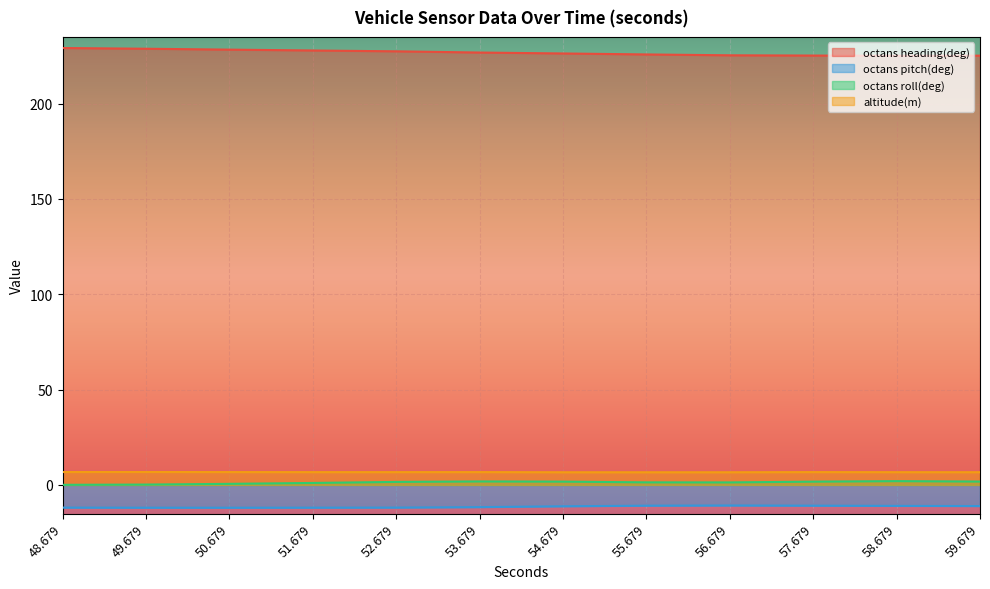

Rank the categories by octans pitch(deg) value from highest to lowest.

56.679, 55.679, 57.679, 58.679, 59.679, 54.679, 53.679, 52.679, 48.679, 51.679, 49.679, 50.679